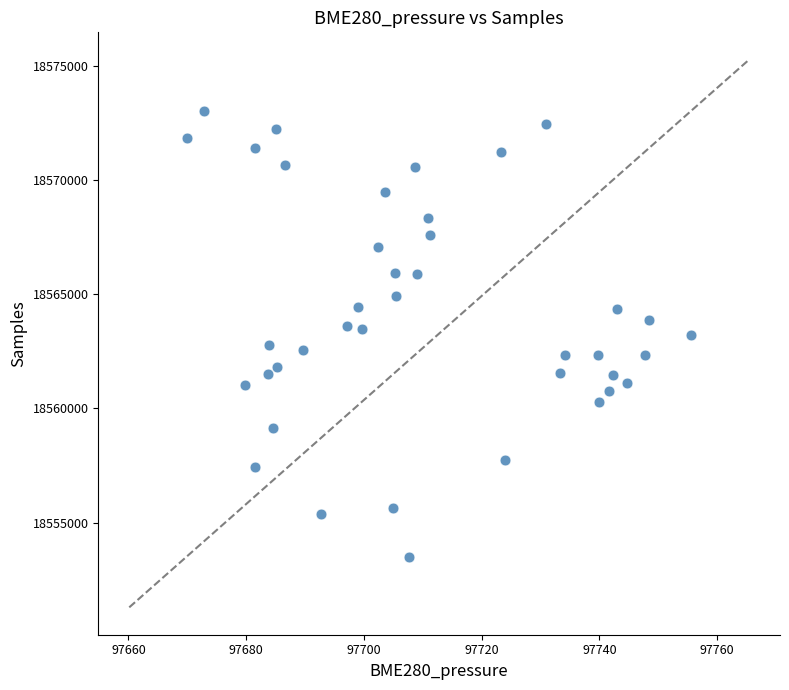

What is the range of Y values (max minus min)?

19531